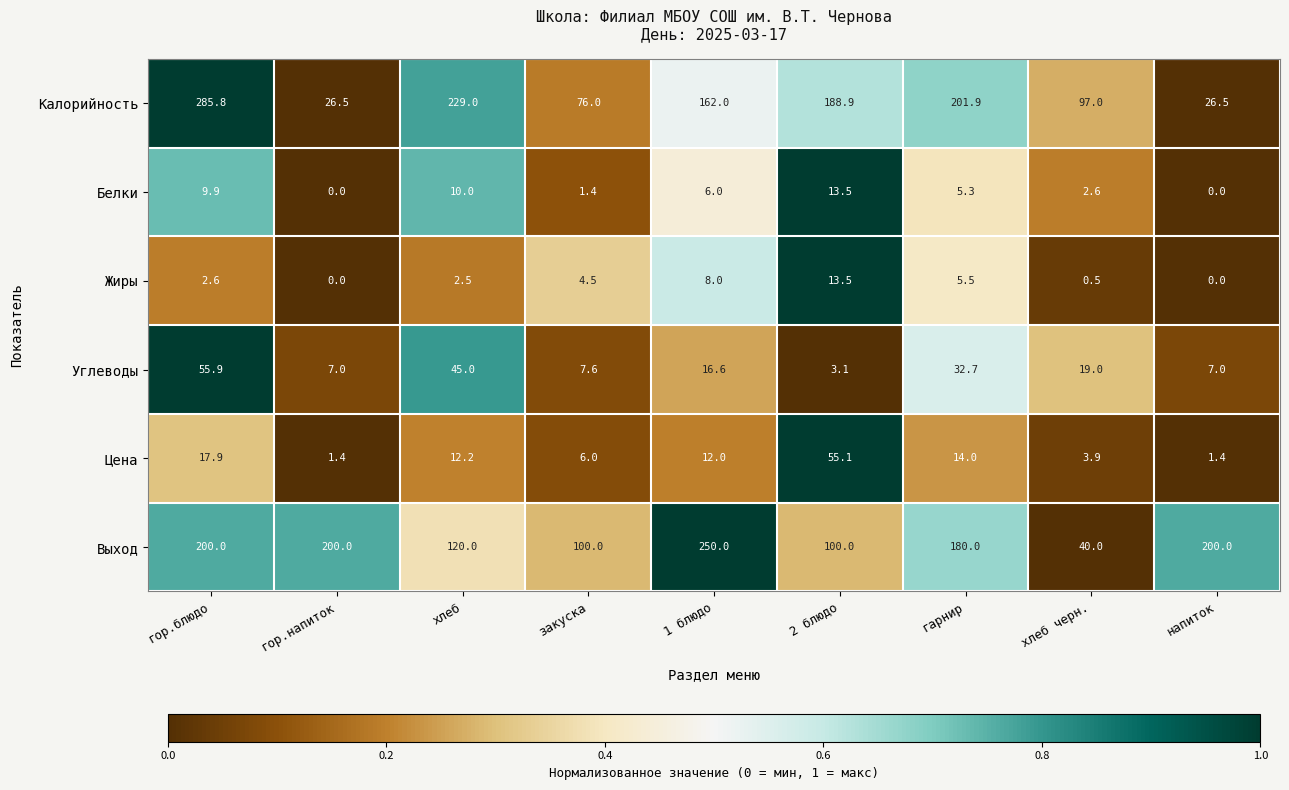

Which label corresponds to the largest value in the chart?

гор.блюдо